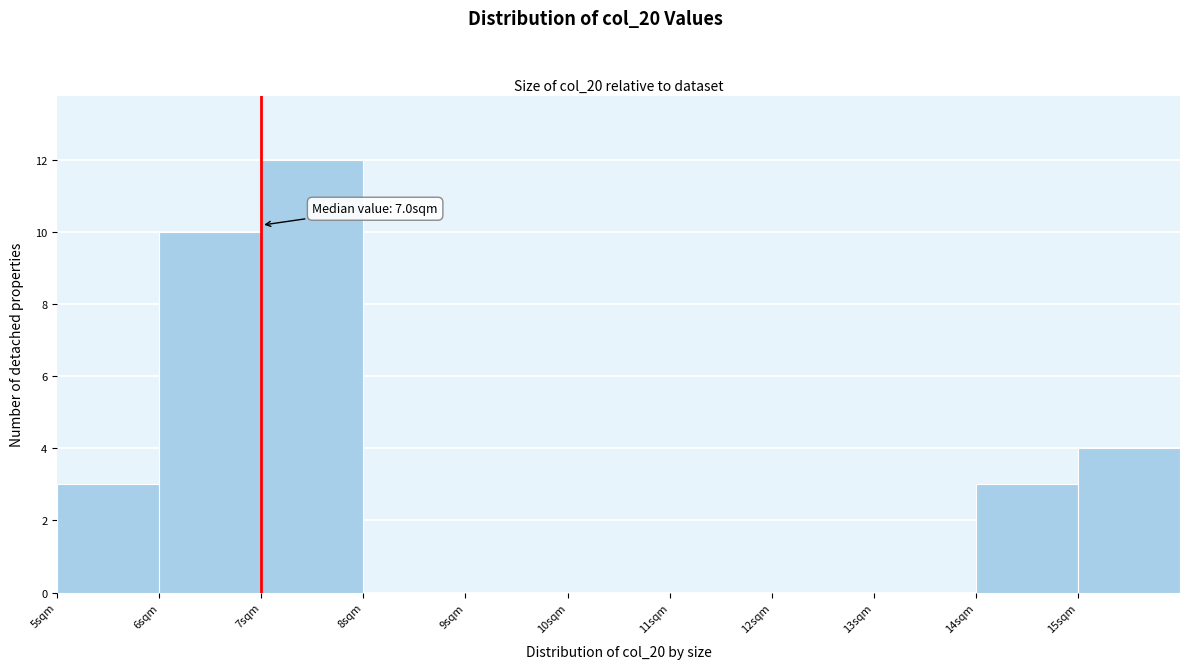

Which range on the x-axis has the tallest bar?

7 to 8